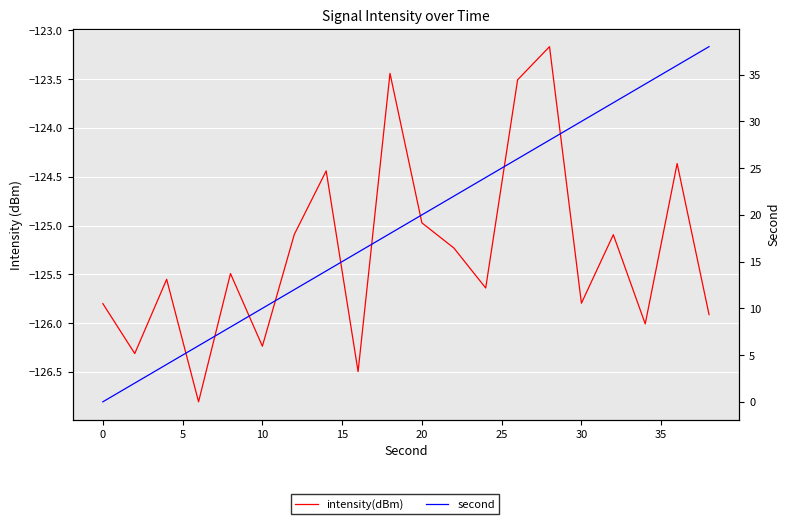

True or false: second and intensity(dBm) cross at least once.

False